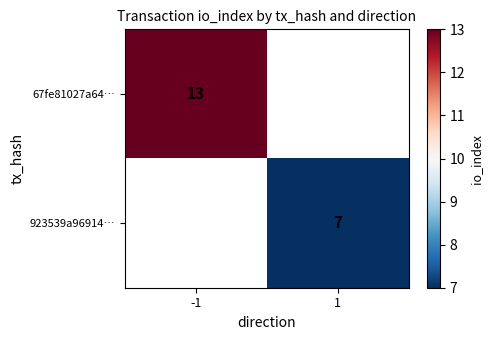

True or false: 67fe81027a64… has a value of 13 at -1.

True